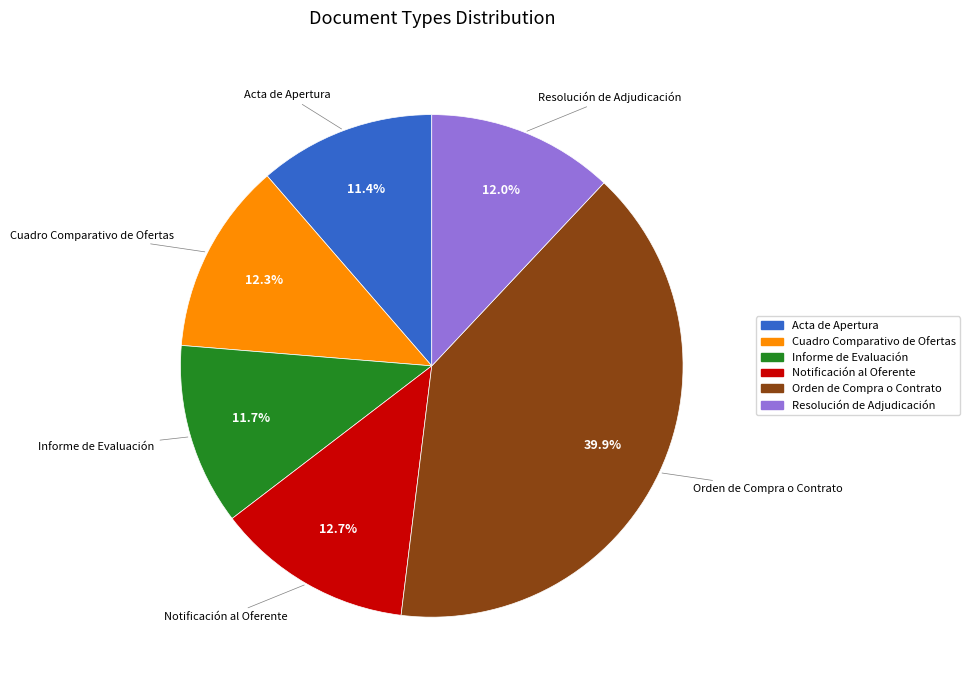

Between Resolución de Adjudicación and Orden de Compra o Contrato, which is larger?

Orden de Compra o Contrato